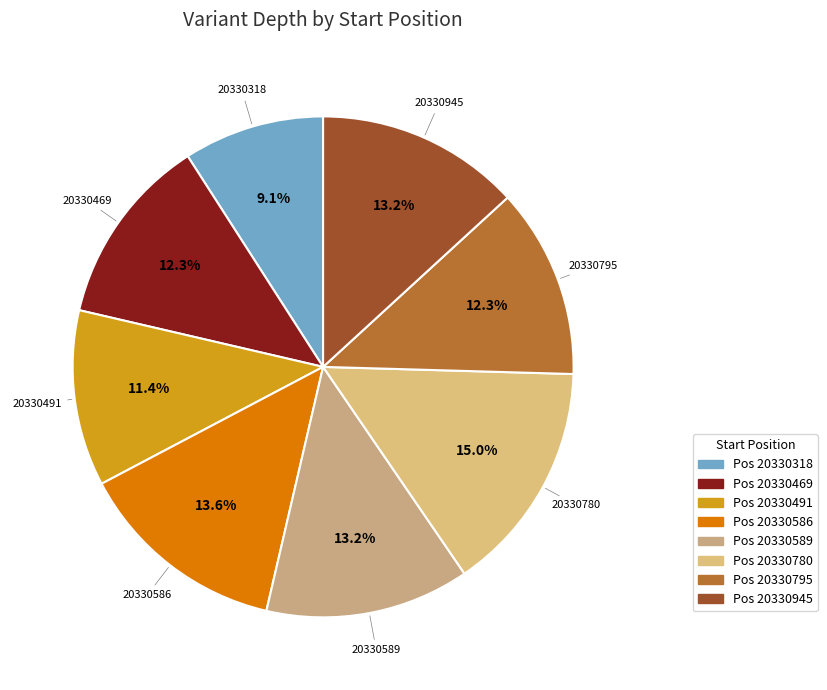

Which category has the smallest portion of the pie?

20330318